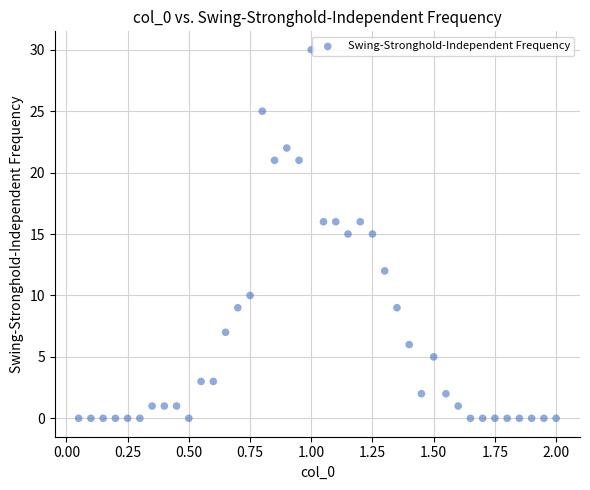

What is the range of Y values (max minus min)?

30